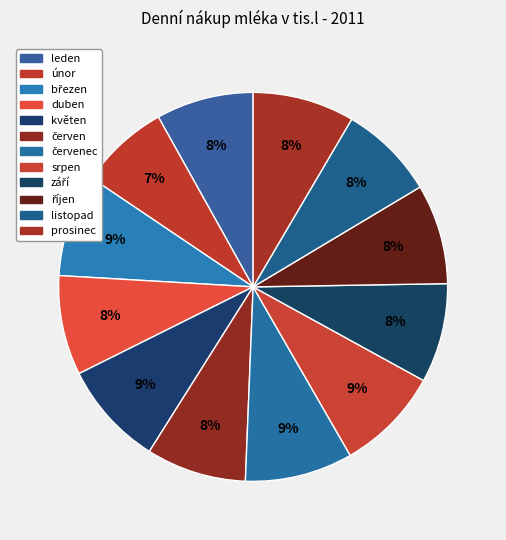

Does prosinec represent more than half of the total?

No